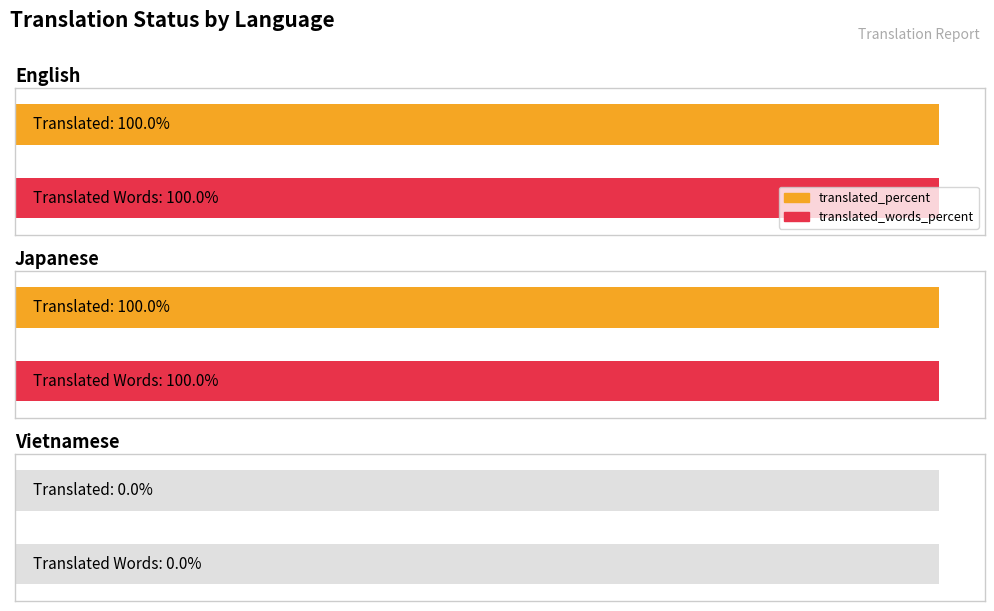

Which series has the widest spread of values?

translated_percent